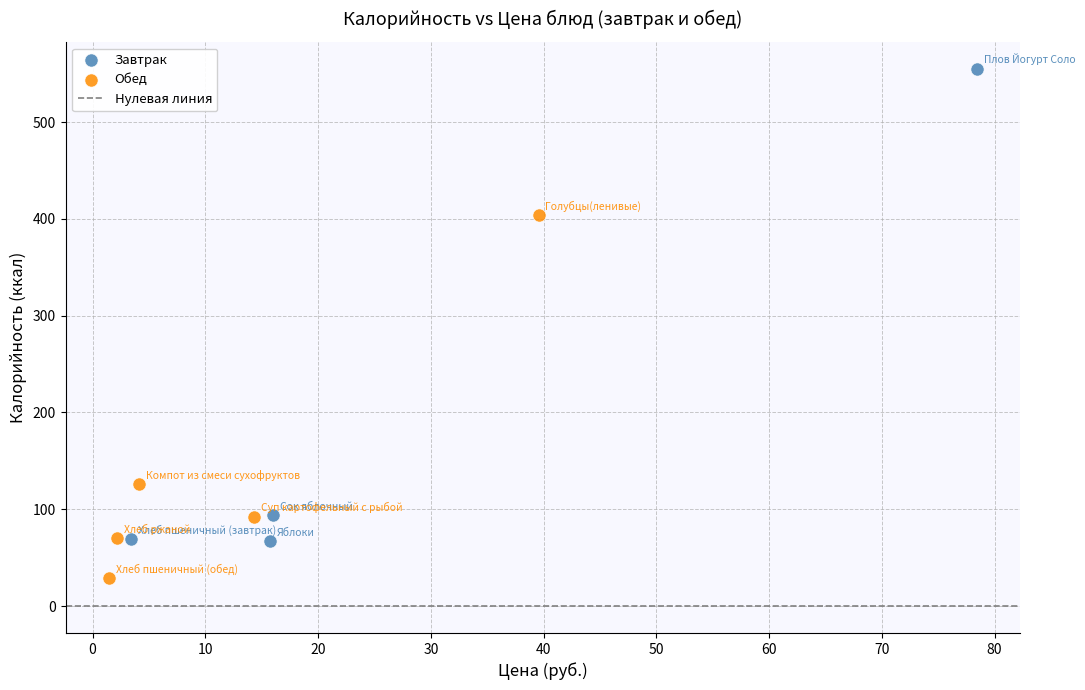

Which series has the largest Y range (max minus min)?

Завтрак